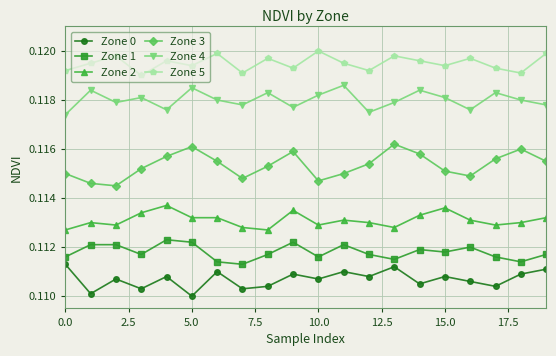

True or false: Zone 0 and Zone 4 intersect in this chart.

False